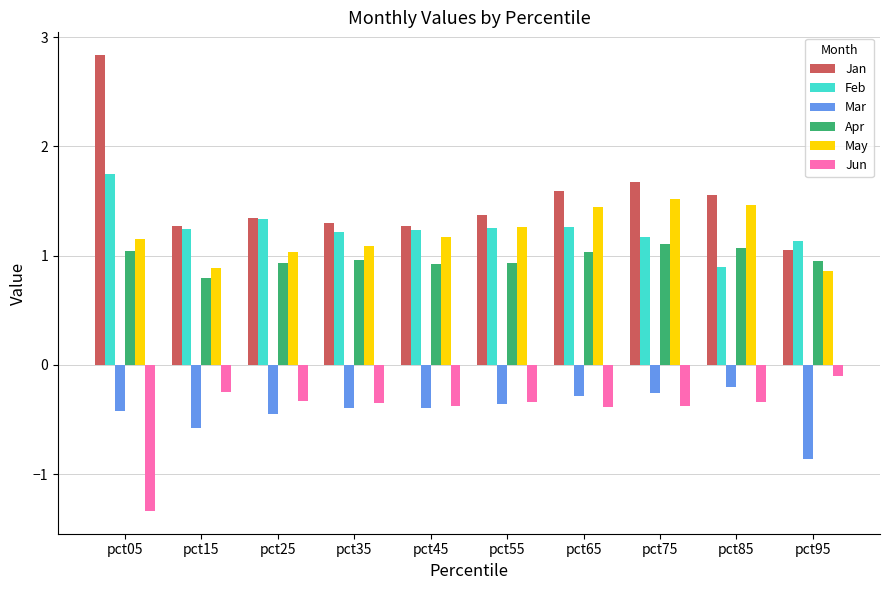

Which label corresponds to the largest value in the chart?

pct05